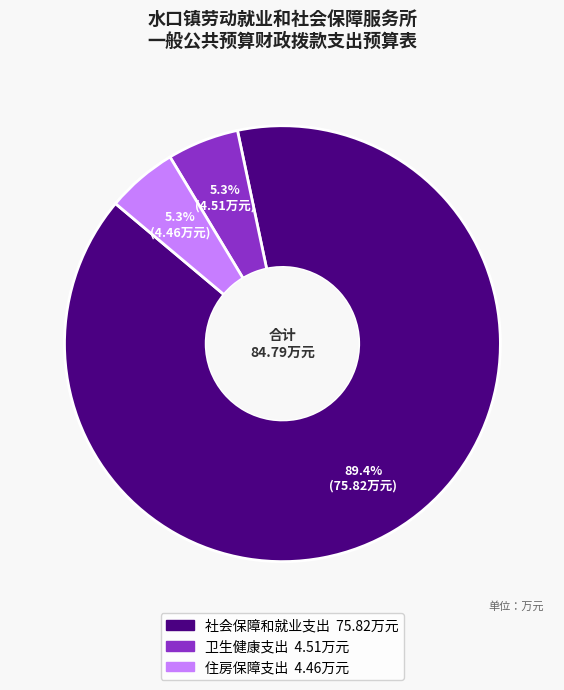

Which category has the biggest portion of the pie?

社会保障和就业支出